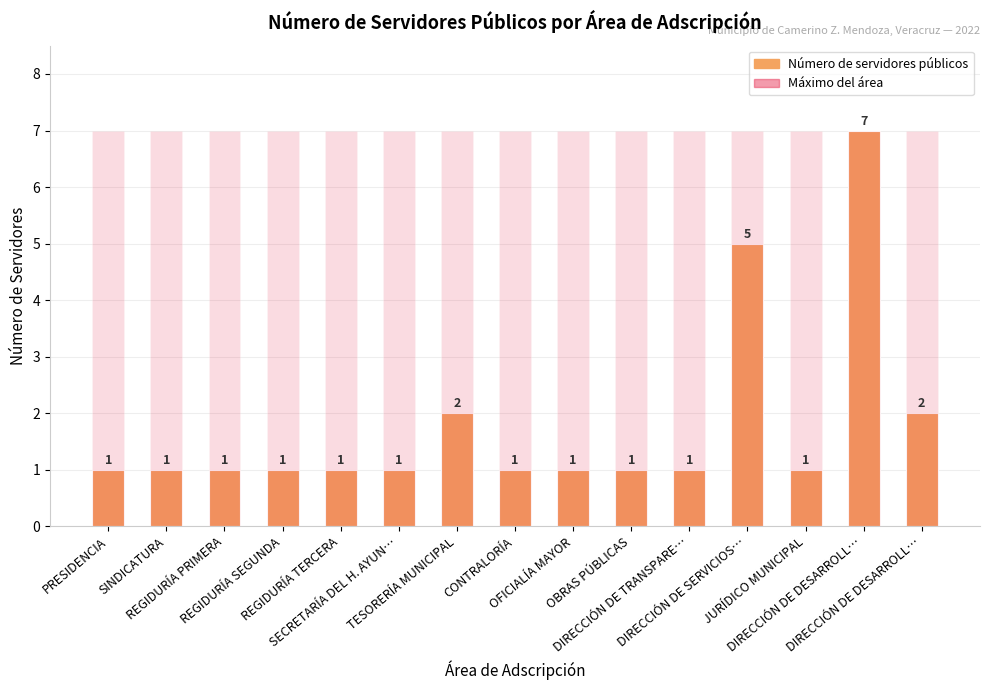

Reading left to right, what are all the values shown in this chart?

Número de servidores públicos: PRESIDENCIA=1	SINDICATURA=1	REGIDURÍA PRIMERA=1	REGIDURÍA SEGUNDA=1	REGIDURÍA TERCERA=1	SECRETARÍA DEL H. AYUN…=1	TESORERÍA MUNICIPAL=2	CONTRALORÍA=1	OFICIALÍA MAYOR=1	OBRAS PÚBLICAS=1	DIRECCIÓN DE TRANSPARE…=1	DIRECCIÓN DE SERVICIOS…=5	JURÍDICO MUNICIPAL=1	DIRECCIÓN DE DESARROLL…=7	DIRECCIÓN DE DESARROLL…=2
Máximo del área: PRESIDENCIA=7	SINDICATURA=7	REGIDURÍA PRIMERA=7	REGIDURÍA SEGUNDA=7	REGIDURÍA TERCERA=7	SECRETARÍA DEL H. AYUN…=7	TESORERÍA MUNICIPAL=7	CONTRALORÍA=7	OFICIALÍA MAYOR=7	OBRAS PÚBLICAS=7	DIRECCIÓN DE TRANSPARE…=7	DIRECCIÓN DE SERVICIOS…=7	JURÍDICO MUNICIPAL=7	DIRECCIÓN DE DESARROLL…=7	DIRECCIÓN DE DESARROLL…=7